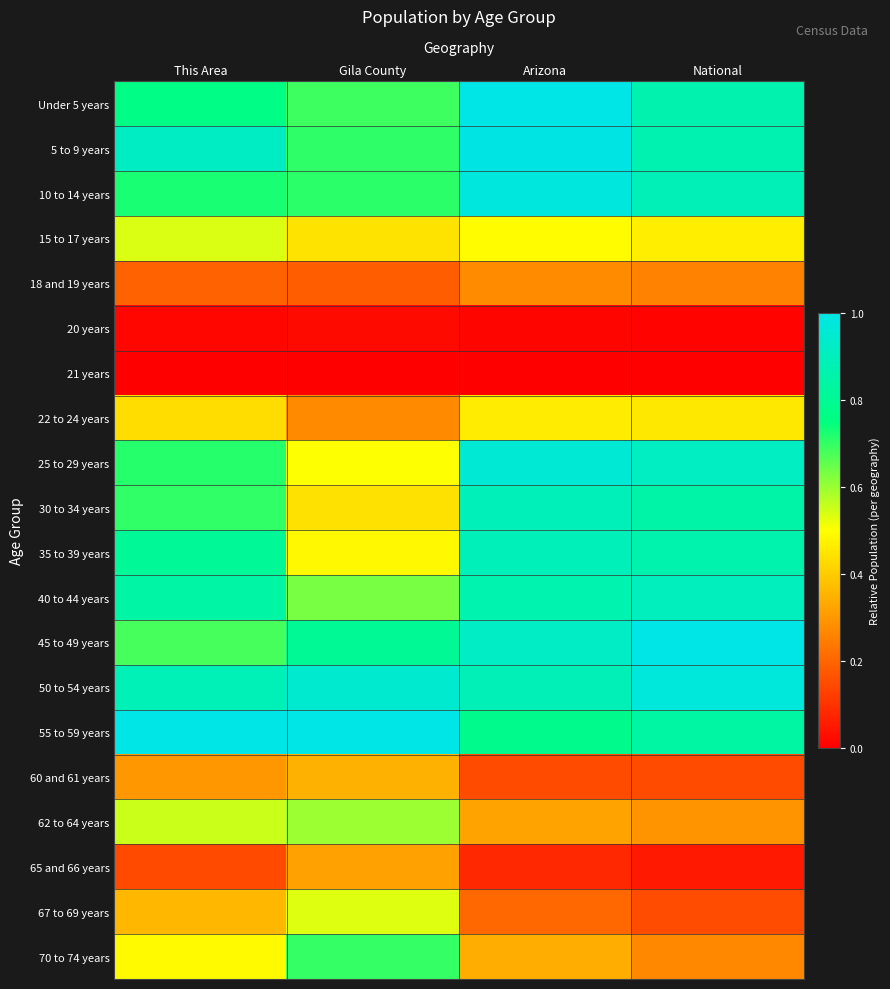

What is the spread (max minus min) of values at This Area?

1.0